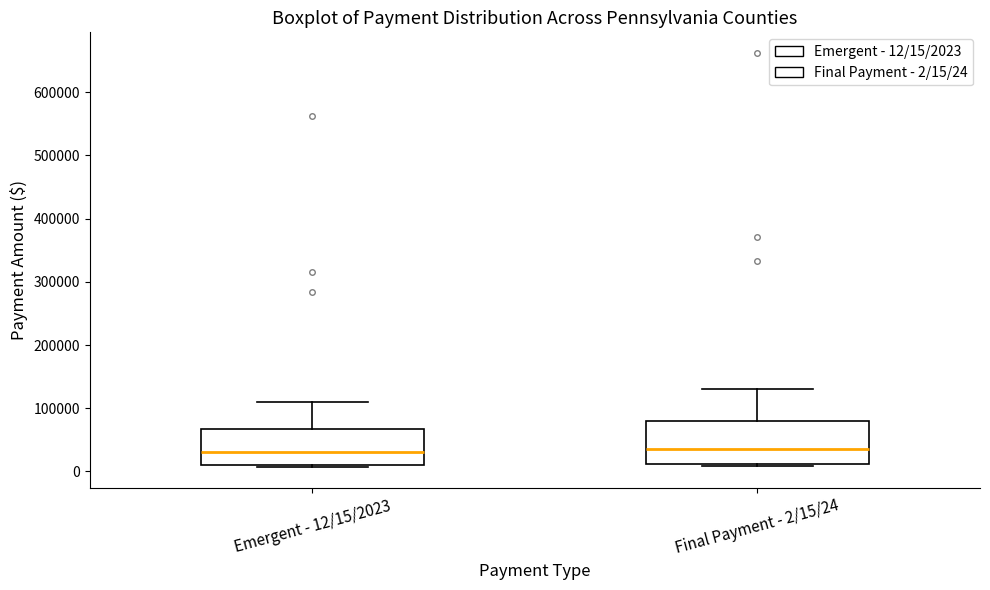

Where is the lower edge of the box for Emergent - 12/15/2023 on the y-axis? The values are not printed on the chart, so give them approximately, as read against the axis.

10000